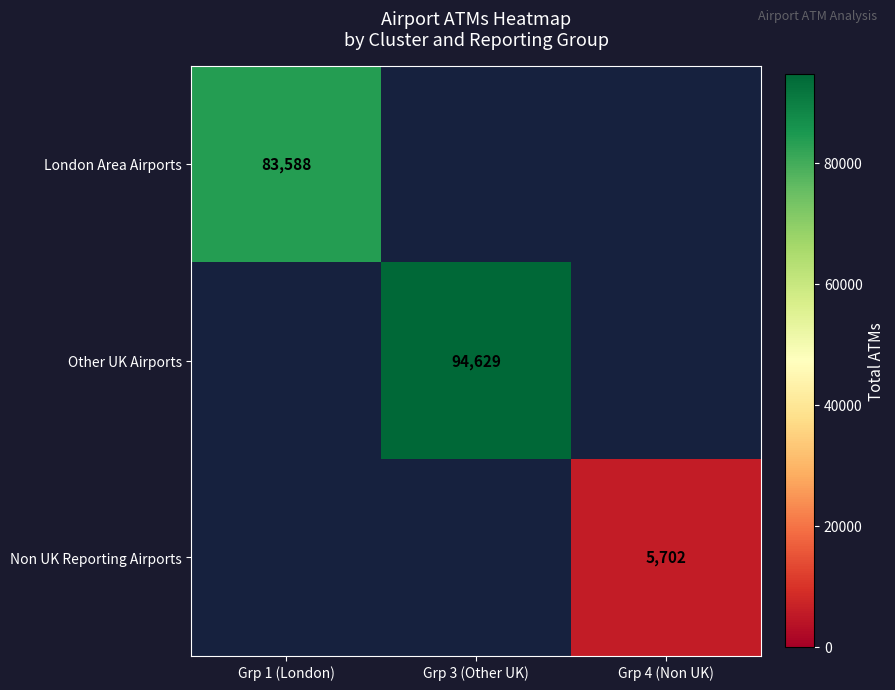

The Other UK Airports series shows 36691 at Grp 3 (Other UK). True or false?

False